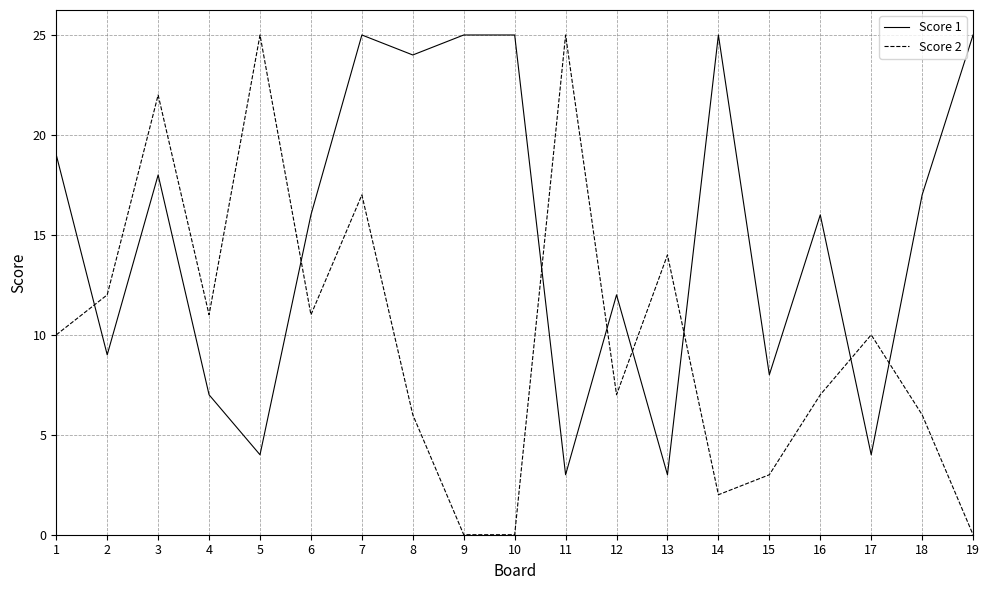

How many series are shown in this chart?

2